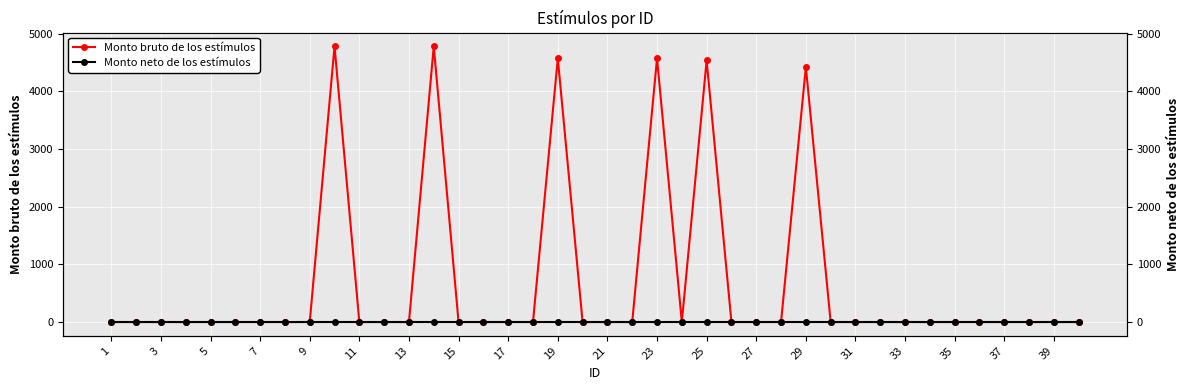

List the series in order of their peak value, highest first.

Monto bruto de los estímulos, Monto neto de los estímulos